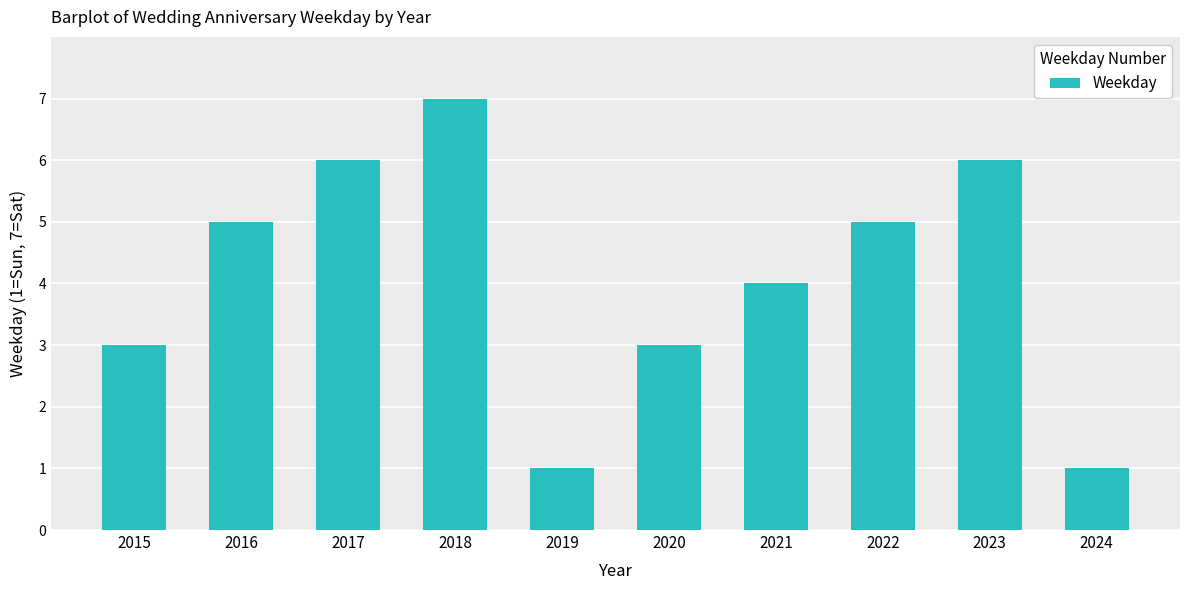

What is the value of the 8th bar from the left?

5